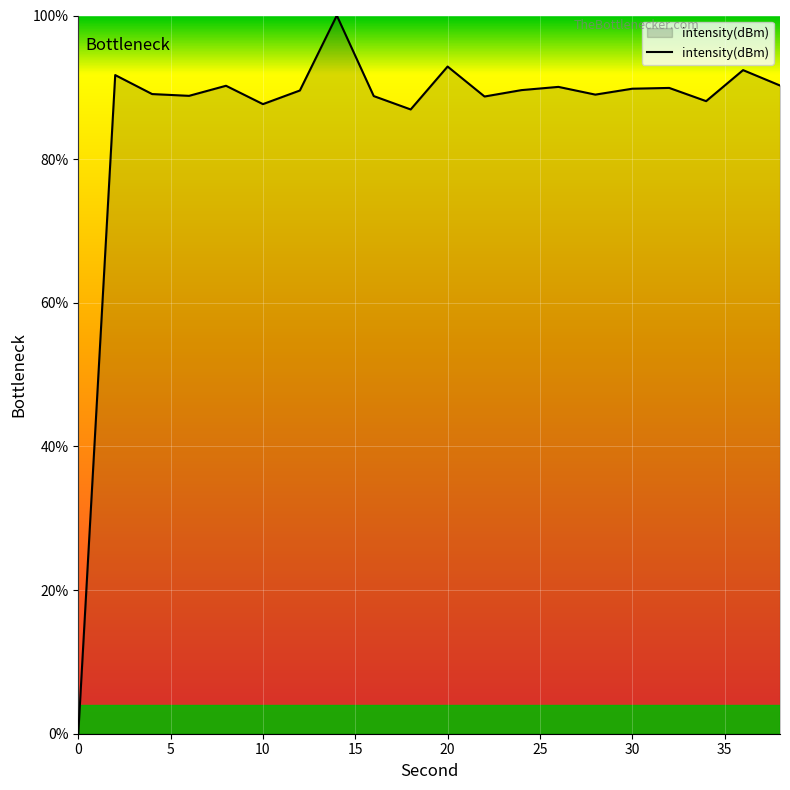

What is the maximum value shown in the chart?

100.0